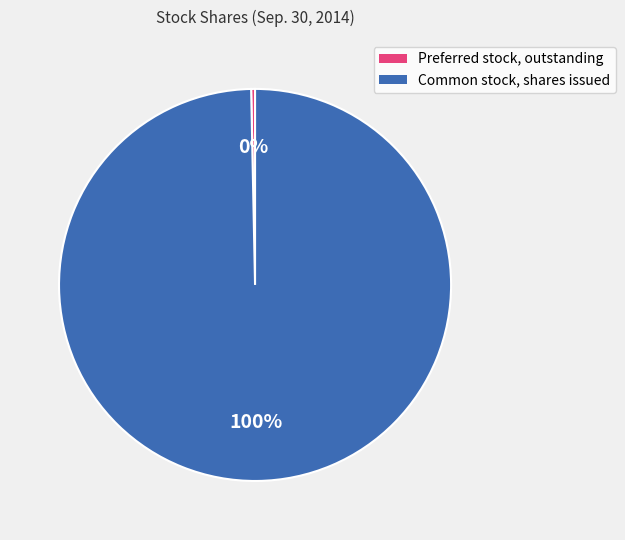

Do Preferred stock, outstanding and Common stock, shares issued together represent more than half of the pie?

Yes